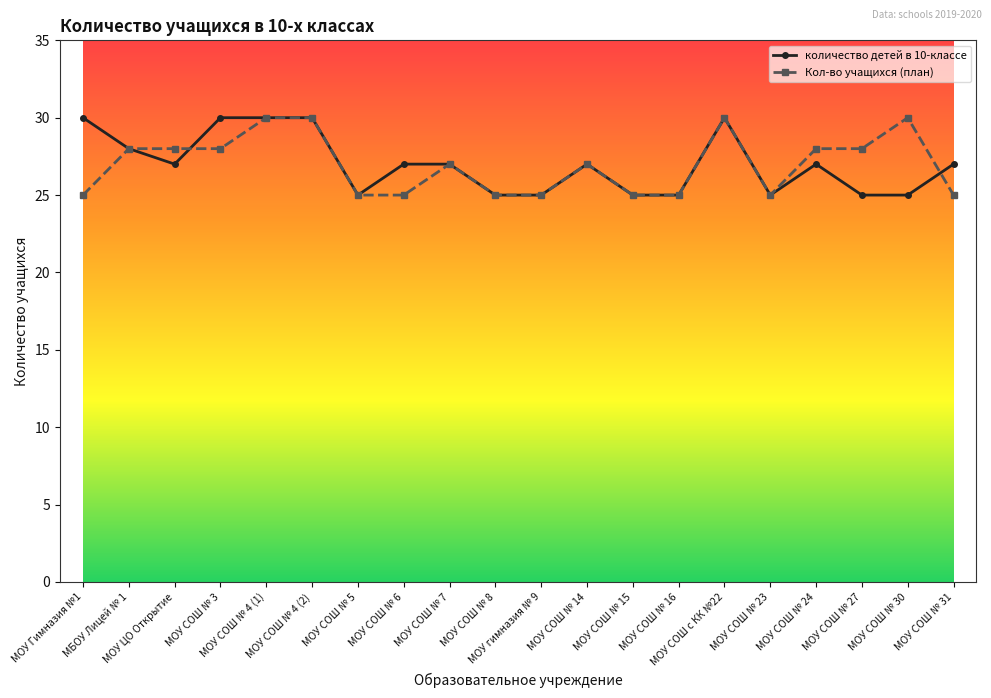

Is it true that количество детей в 10-классе equals 27 at МОУ ЦО Открытие?

True